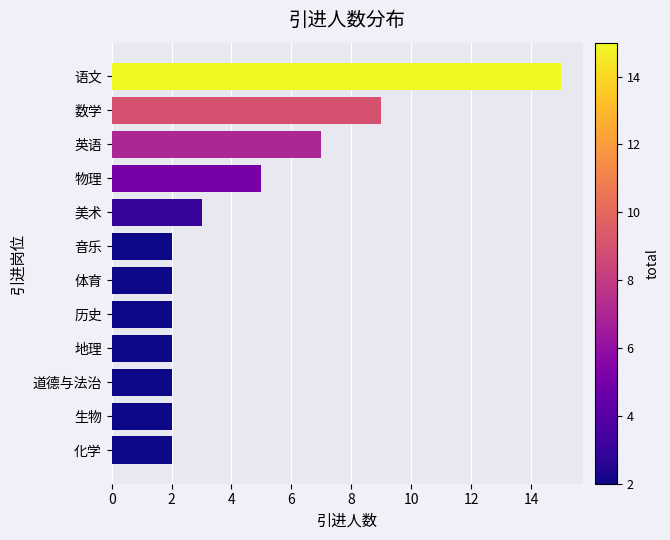

What is the greatest value displayed?

15